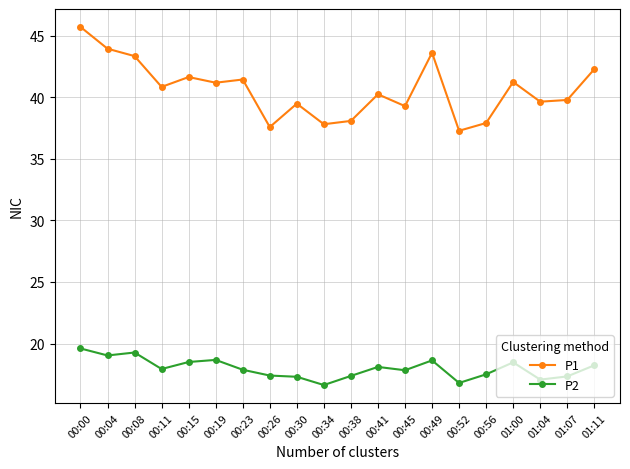

True or false: P1 and P2 cross at least once.

False